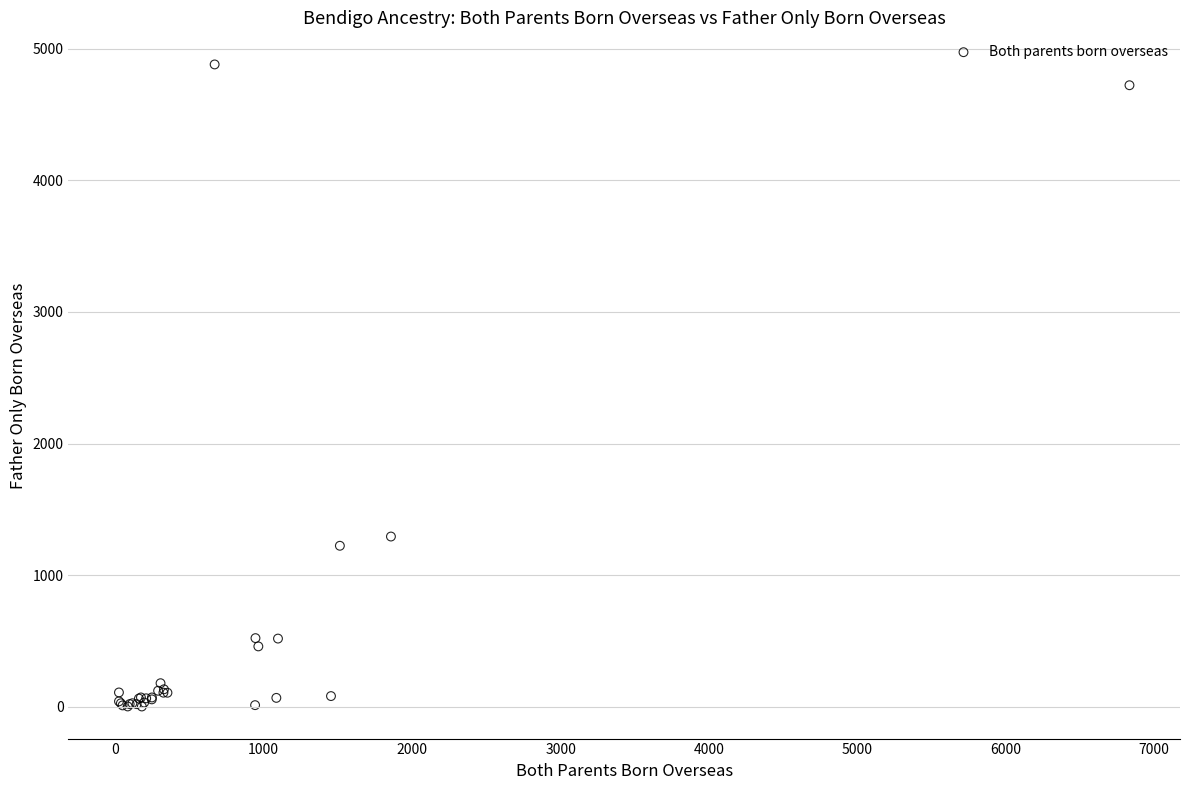

What Y value in the scatter plot is closest to 2441?

1293.9